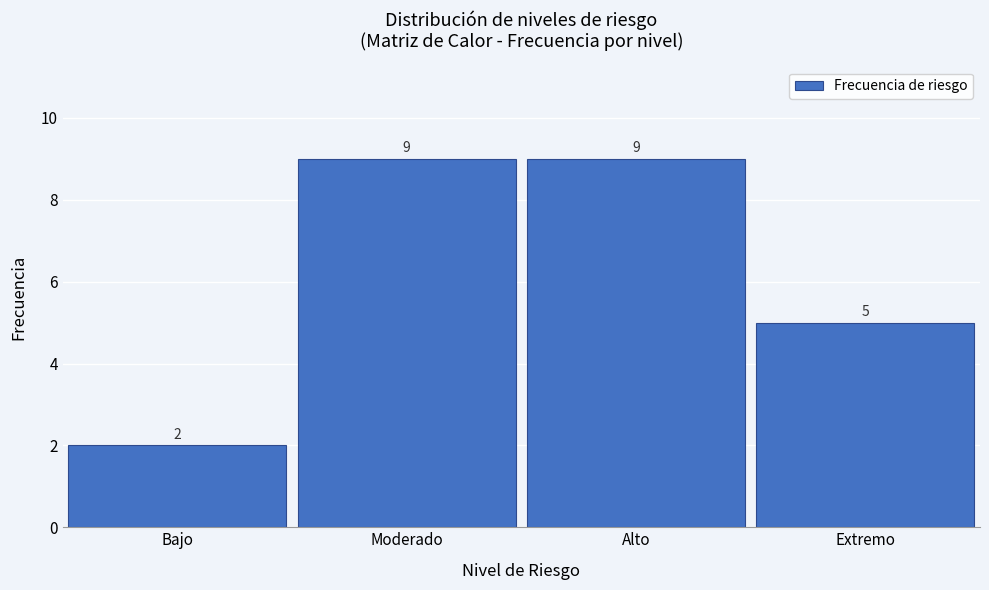

Reading left to right, list all the values displayed in this chart.

2	9	9	5